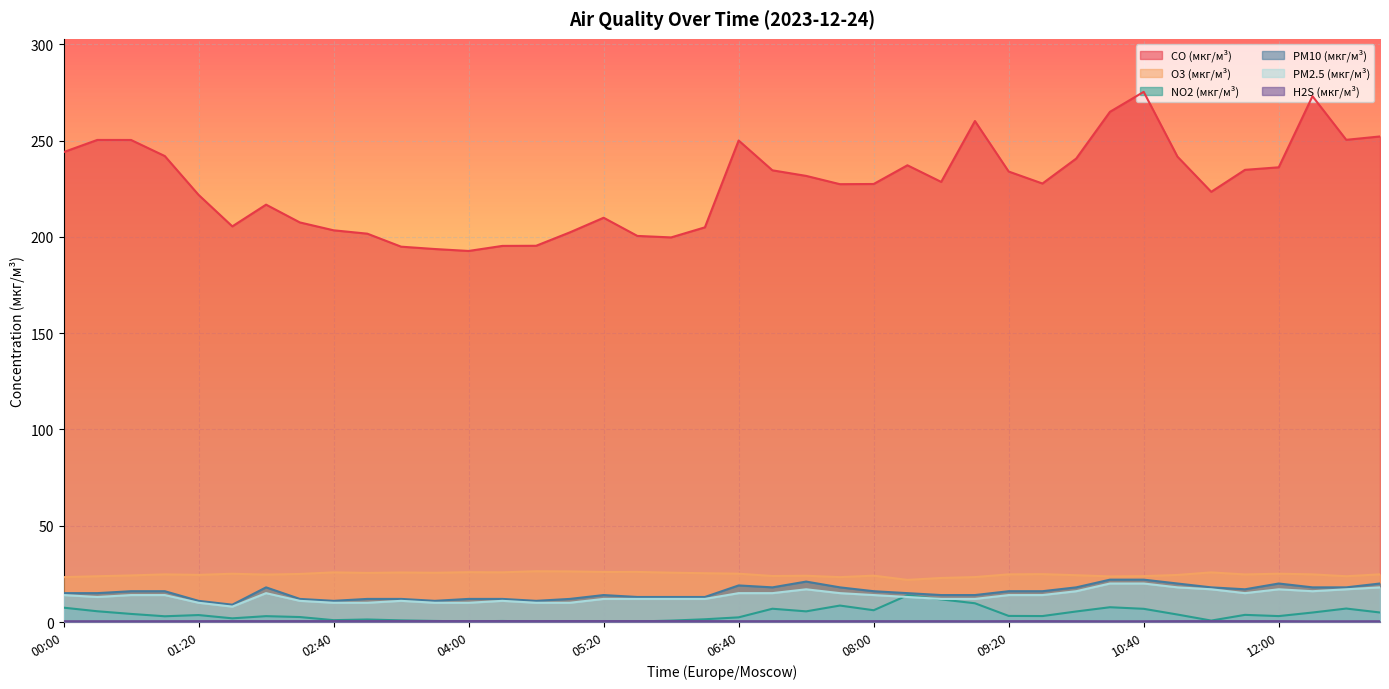

Is it true that O3 (мкг/м³) equals 21.9 at 08:20?

True